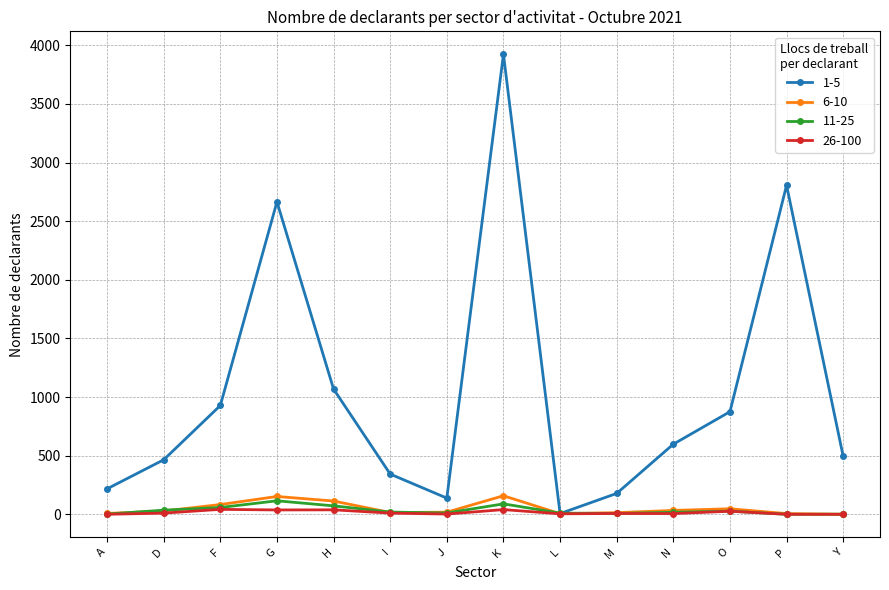

What are all the series names shown in the legend?

1-5, 6-10, 11-25, 26-100